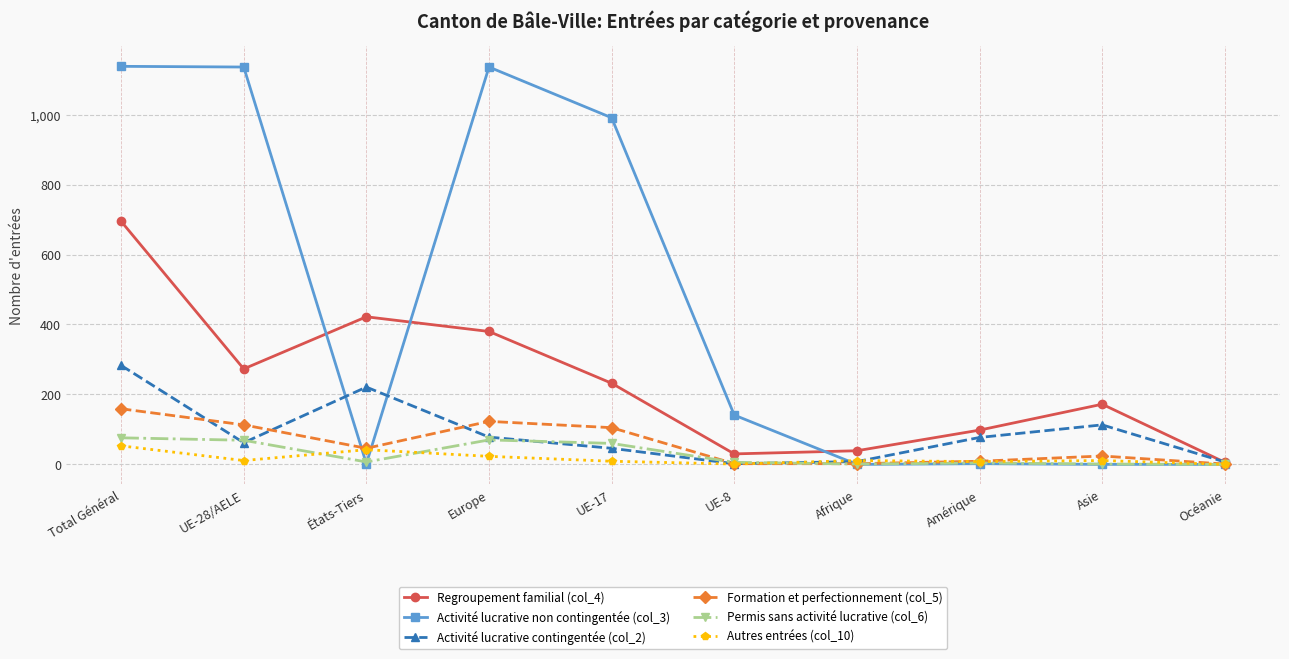

Which series has the largest range (max minus min)?

Activité lucrative non contingentée (col_3)